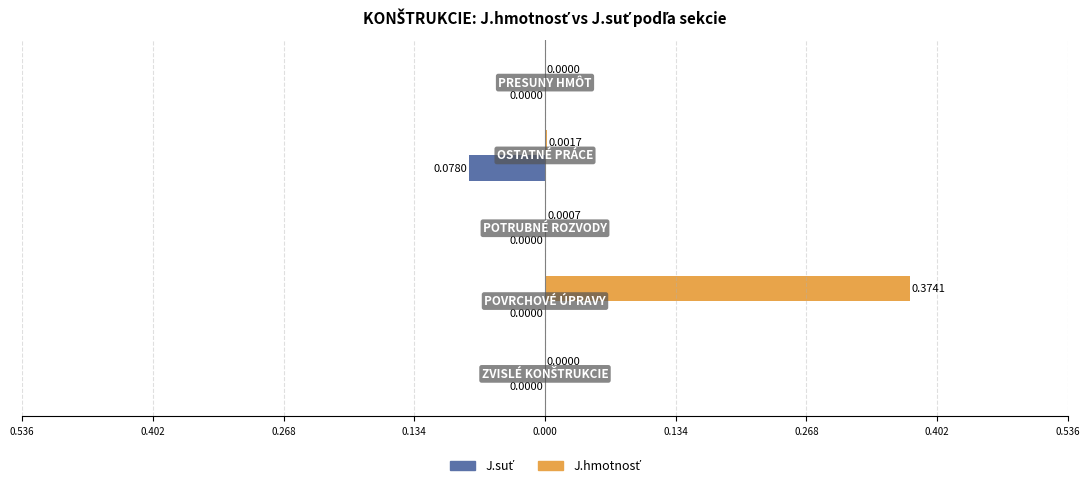

What is the maximum value shown in the chart?

0.4